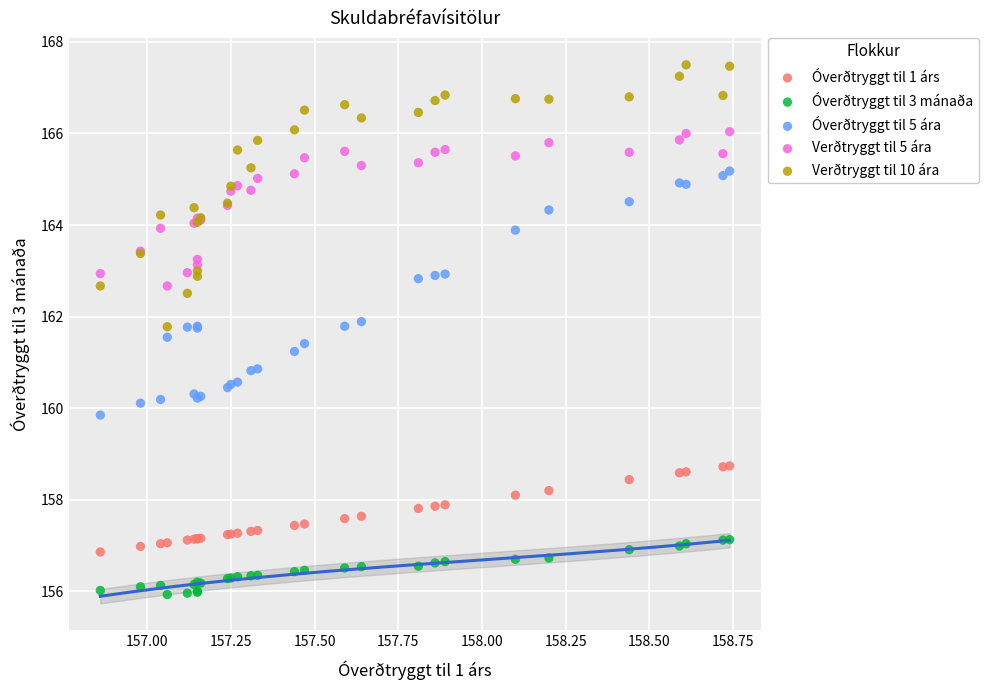

Which series contains the lowest Y value?

Óverðtryggt til 3 mánaða